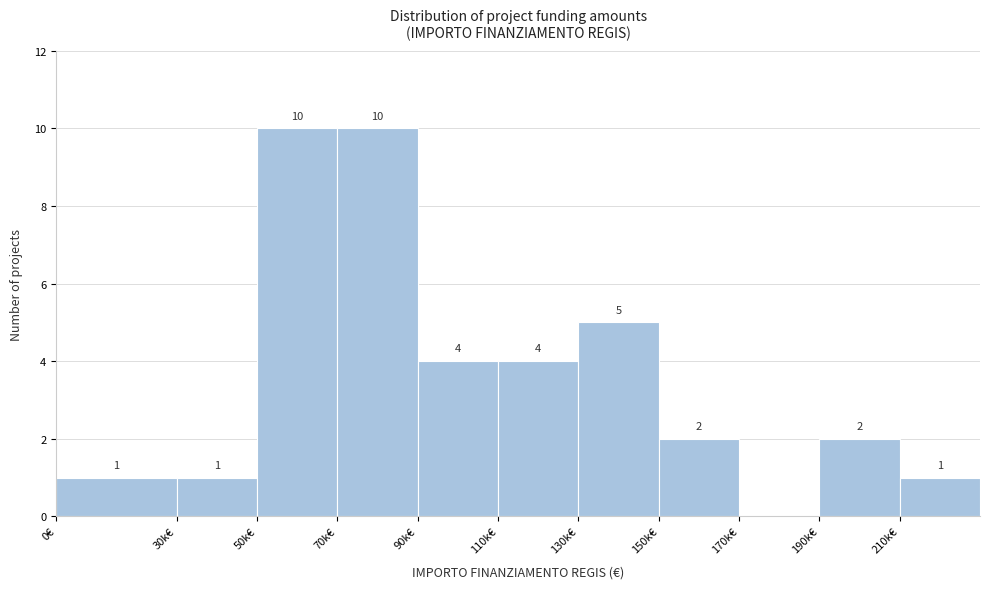

Reading right to left, transcribe all the data shown in this chart.

210k€=1	190k€=2	170k€=0	150k€=2	130k€=5	110k€=4	90k€=4	70k€=10	50k€=10	30k€=1	0€=1